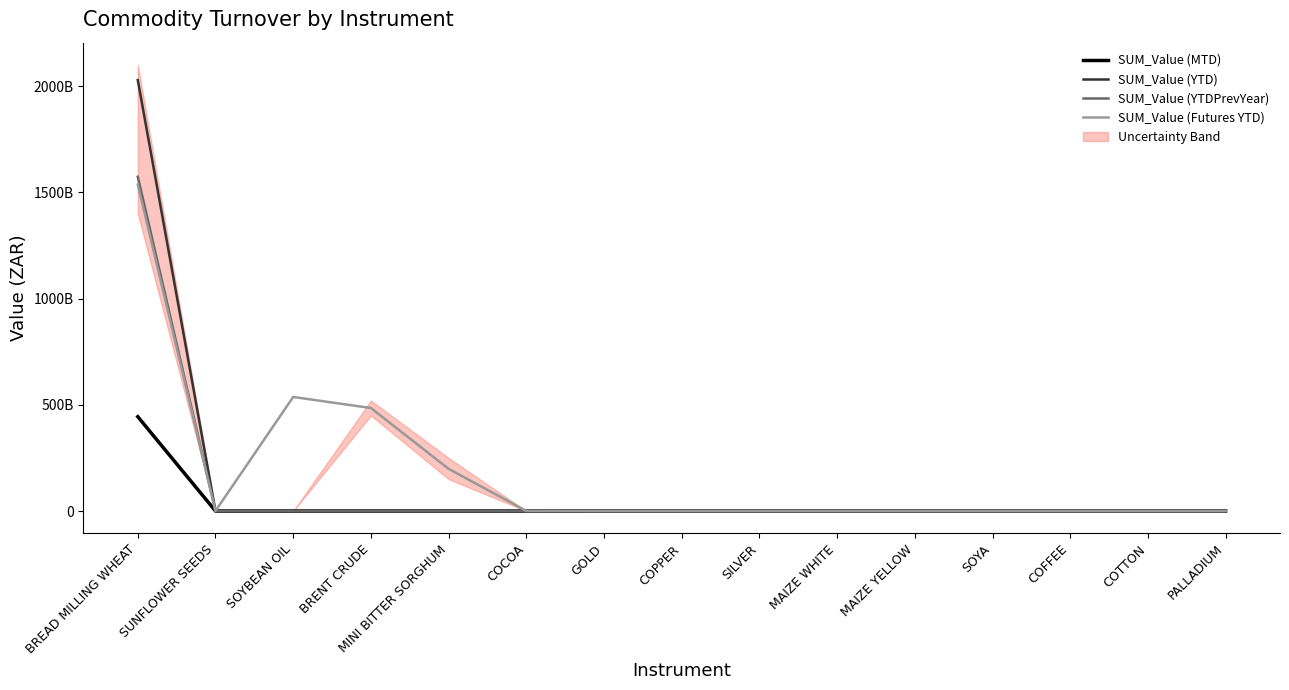

What value does the SUM_Value (Futures YTD) series have at COCOA?

343479568.0